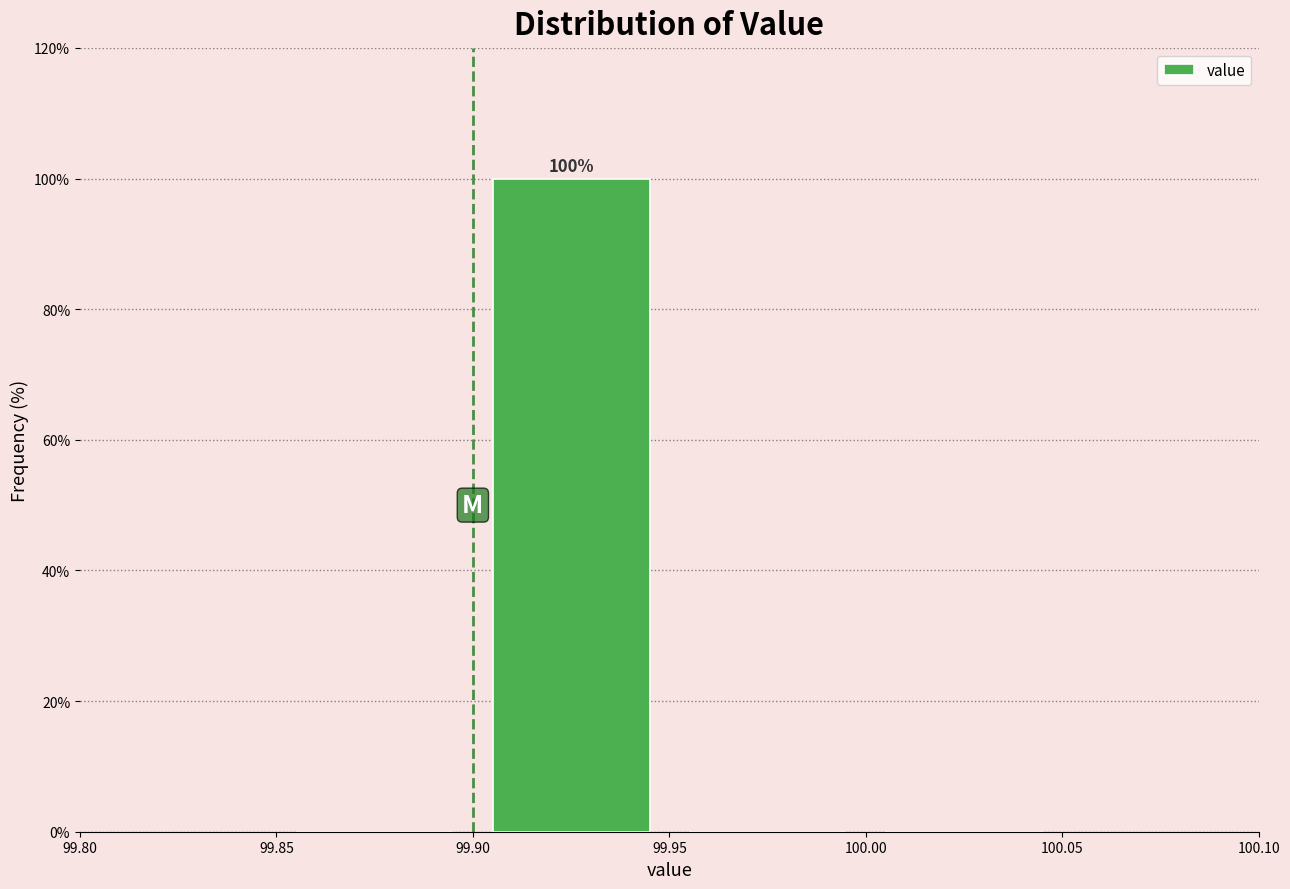

Over which range of the x-axis is the bar tallest?

99.90 to 99.95